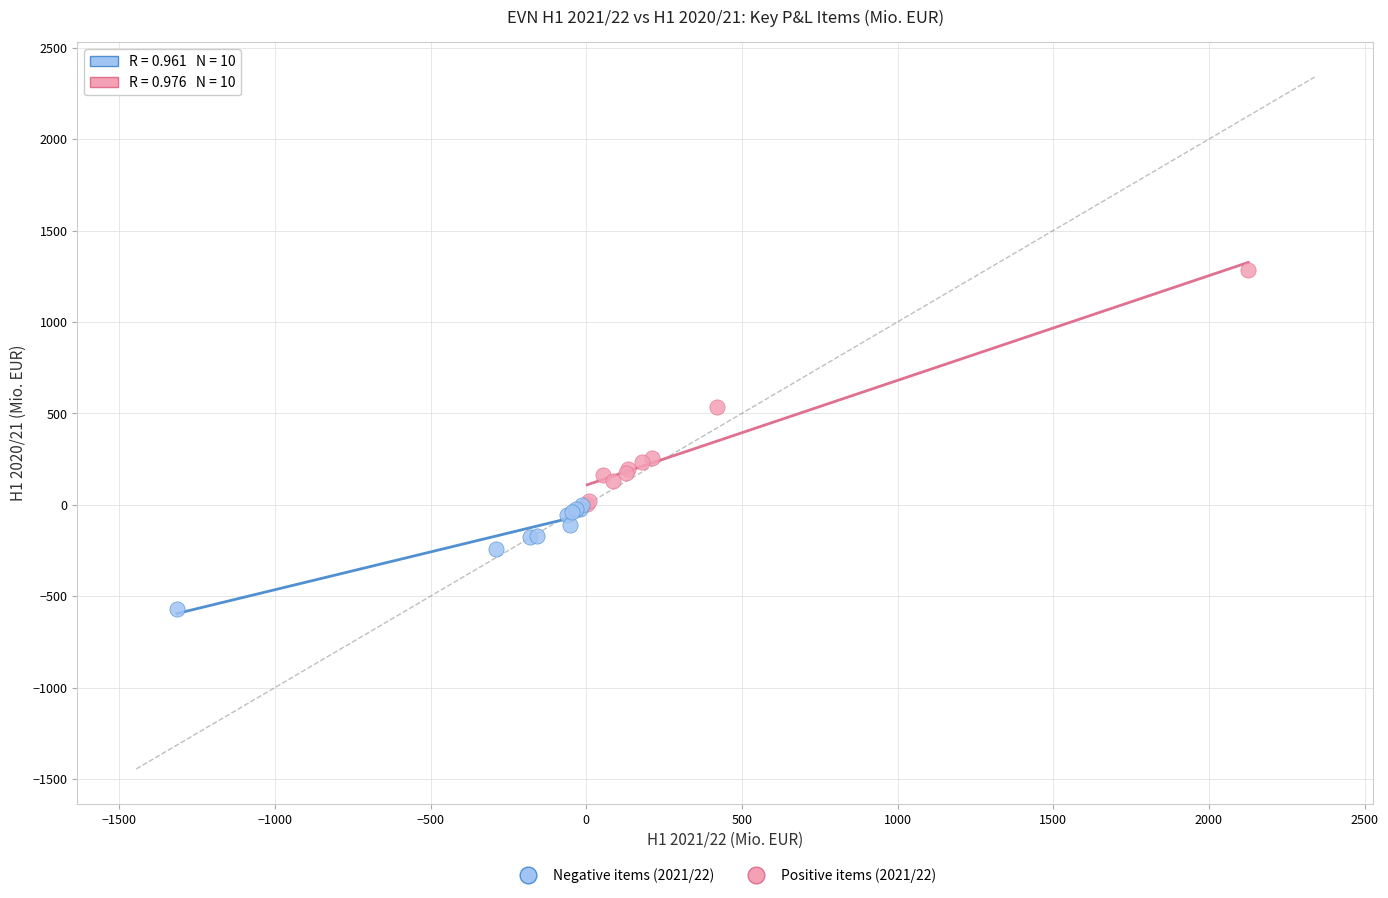

Which series has the widest spread of Y values?

Positive items (2021/22)